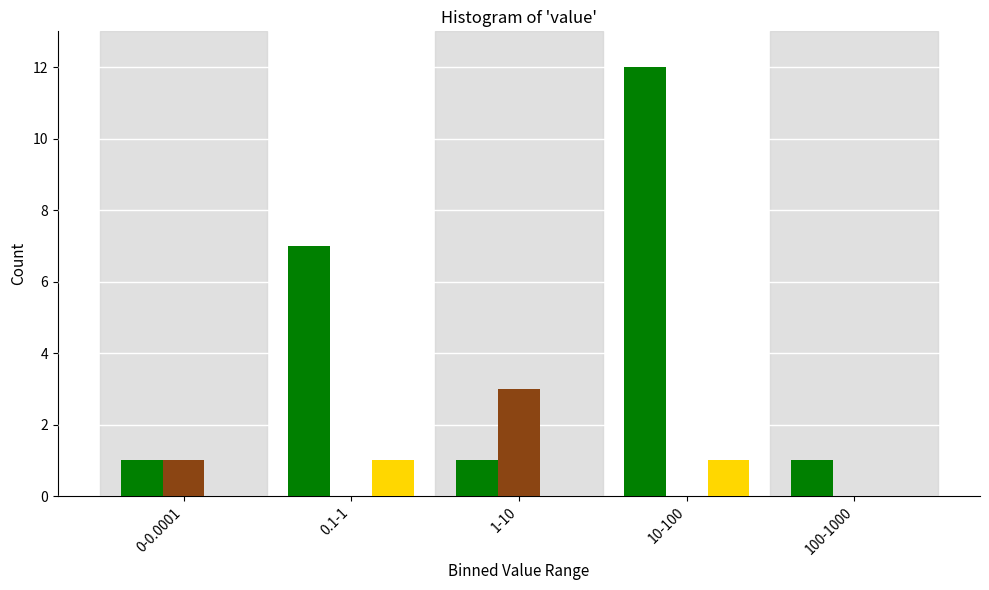

What is the greatest value displayed?

12